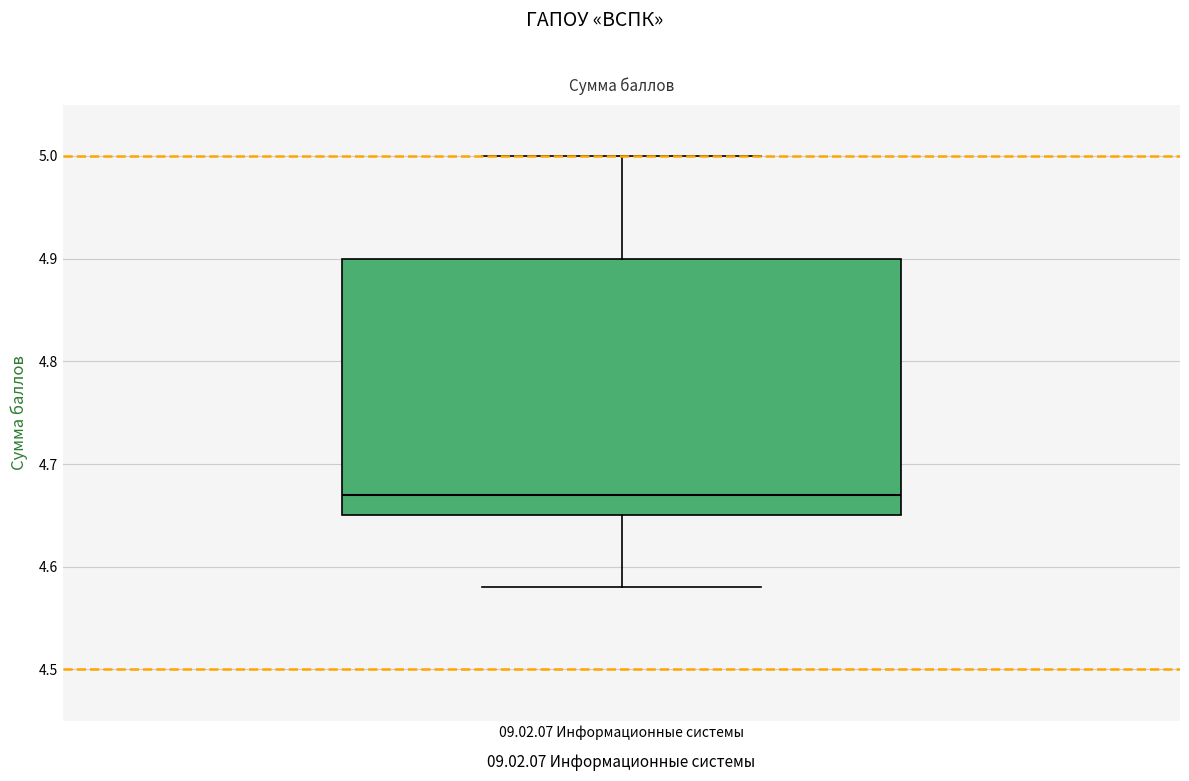

Where does the median line of the box for 09.02.07 Информационные системы sit on the y-axis? The values are not printed on the chart, so give them approximately, as read against the axis.

4.67